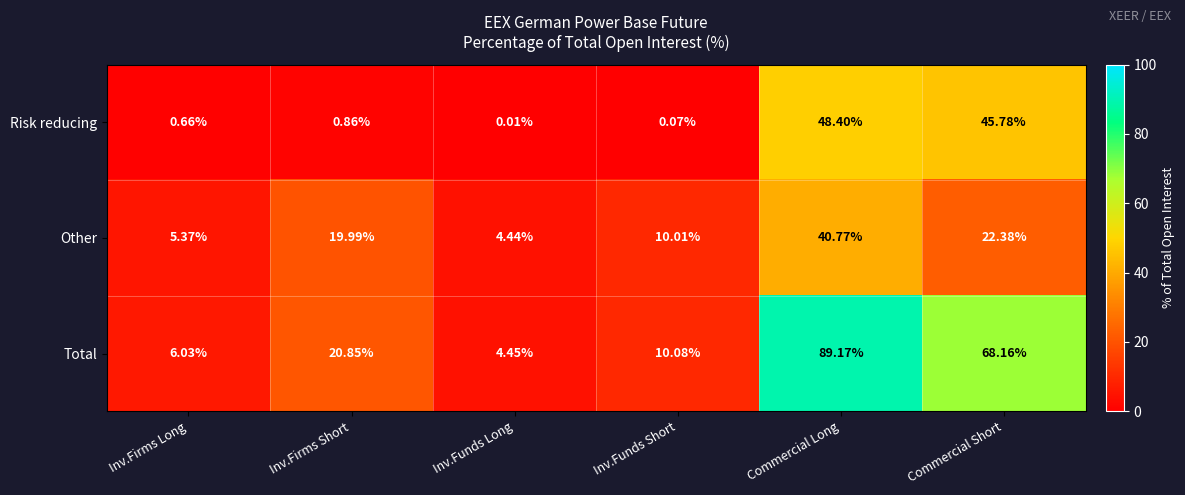

Which series has the widest spread of values?

Total